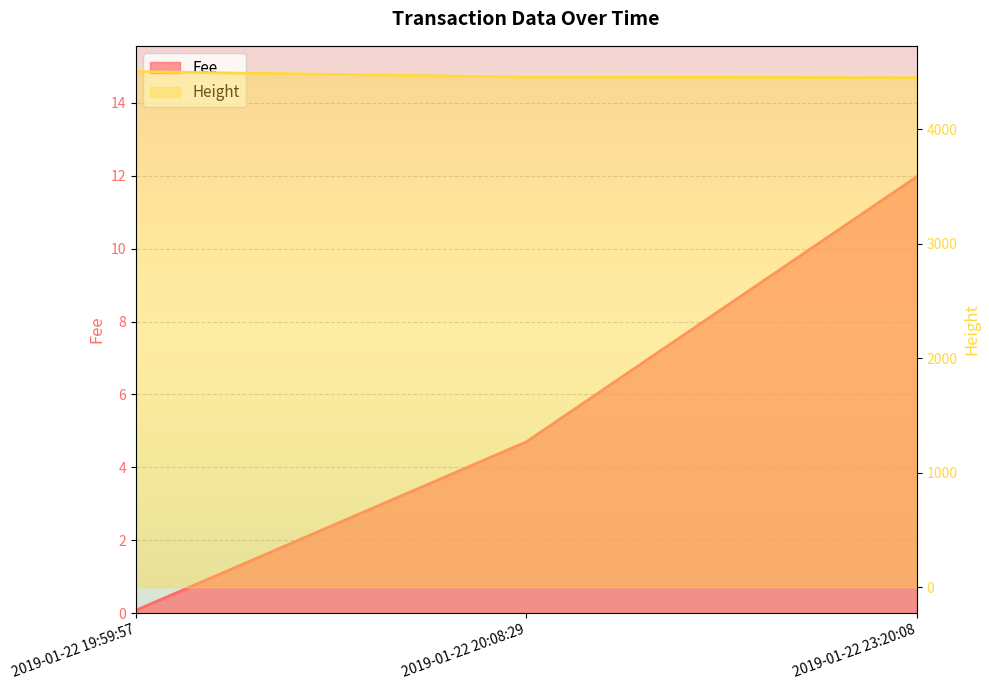

At 2019-01-22 23:20:08, list the series in order from smallest to largest.

Fee, Height